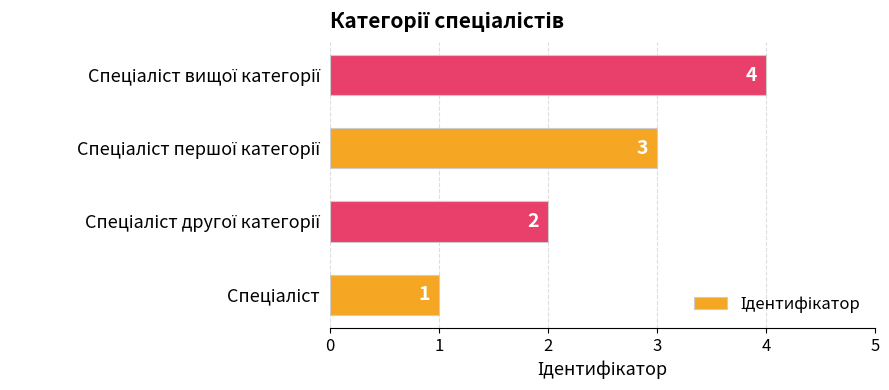

What is the sum of all values?

10